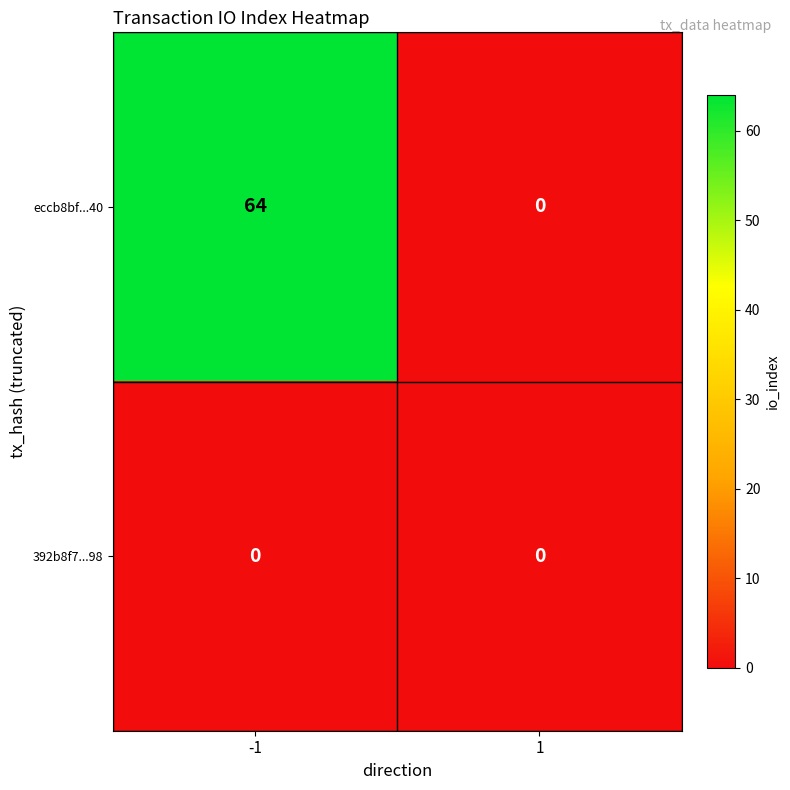

Reading left to right, transcribe all the data shown in this chart.

eccb8bf...40: 64	0
392b8f7...98: 0	0